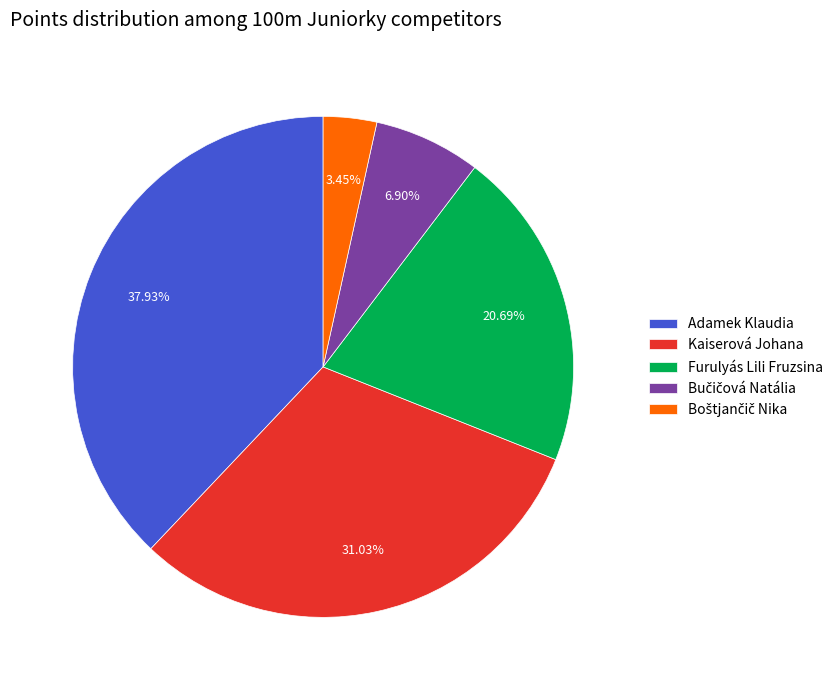

True or false: Kaiserová Johana accounts for 25% of the total.

False